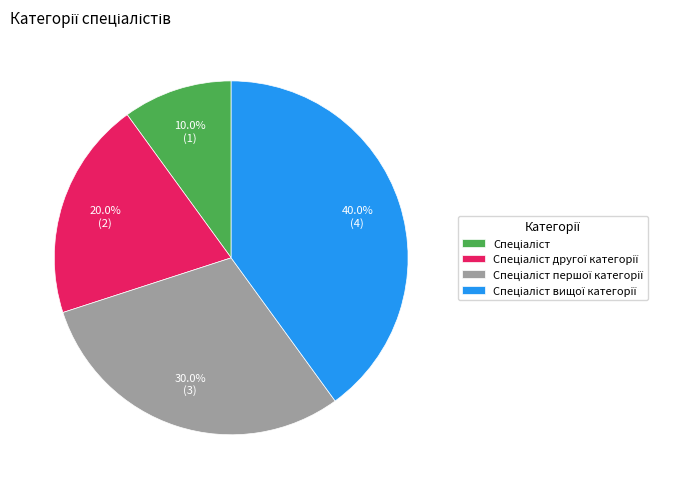

Does any single category account for the majority?

No